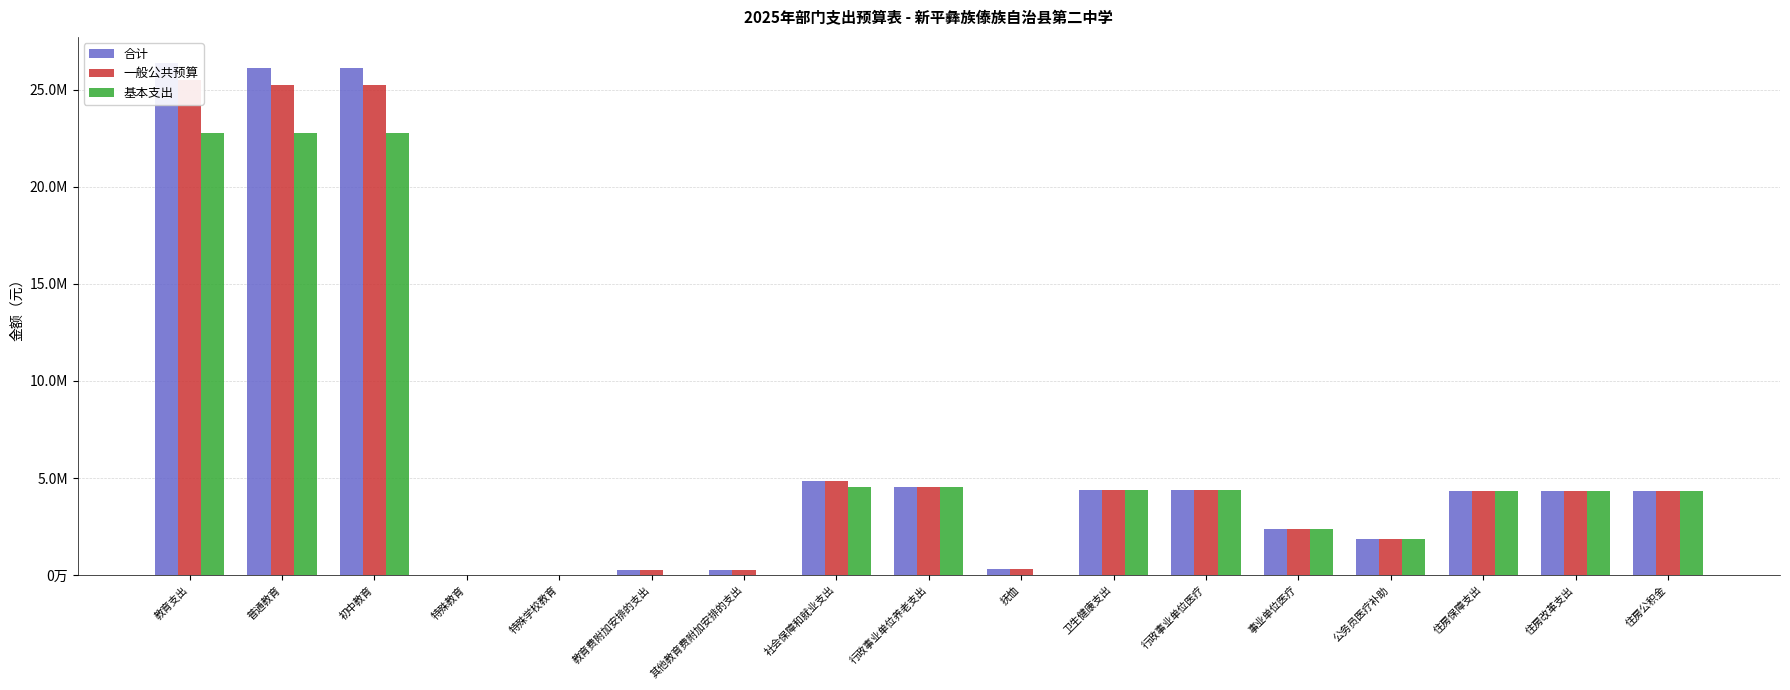

The value of 合计 at 行政事业单位养老支出 is 1120086.7. True or false?

False